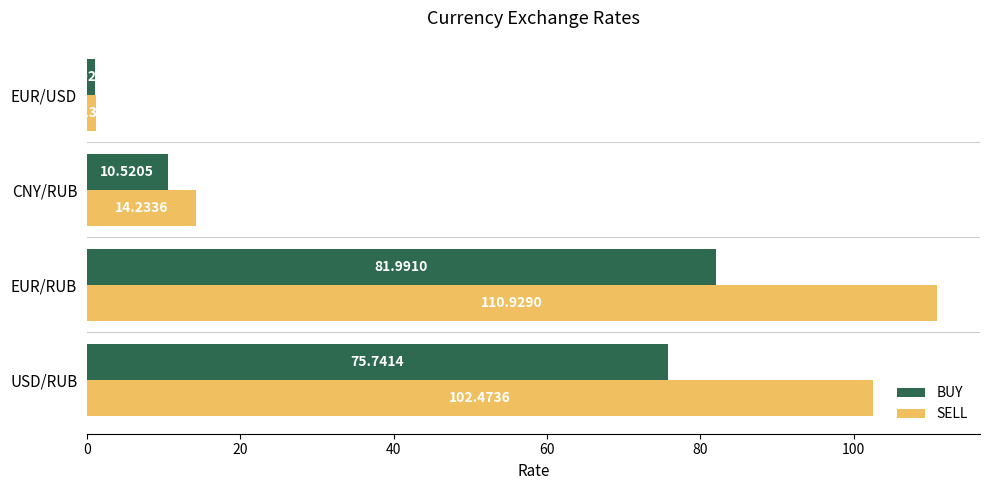

How many distinct data groups are displayed?

2